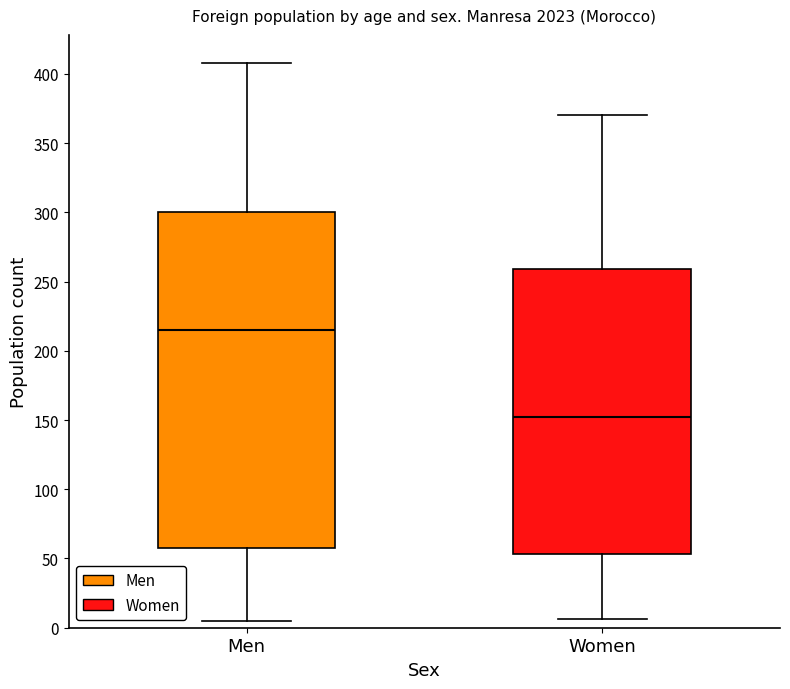

Reading left to right, transcribe this box plot: for each box, give where its median line is, the range the box spans, and where its two whiskers end, as read against the y-axis. The values are not printed on the chart, so give them approximately, as read against the axis.

Men: median 215, box 60 to 300, whiskers 5 to 410
Women: median 150, box 55 to 260, whiskers 5 to 370